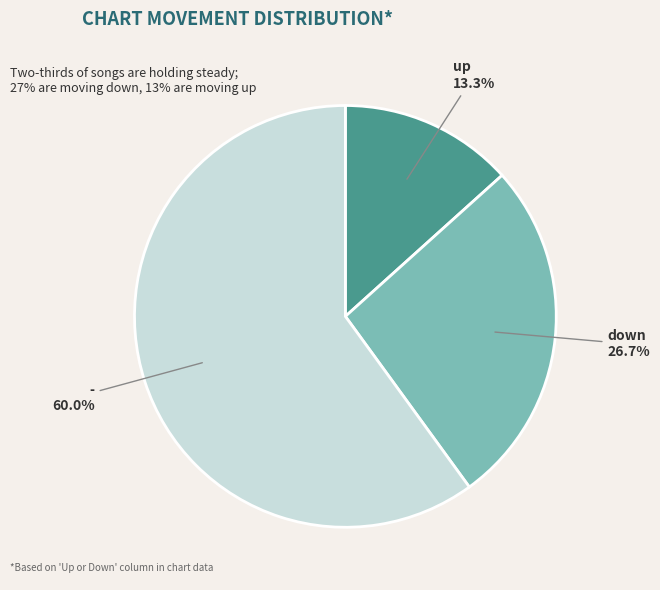

Count the number of slices in the pie.

3